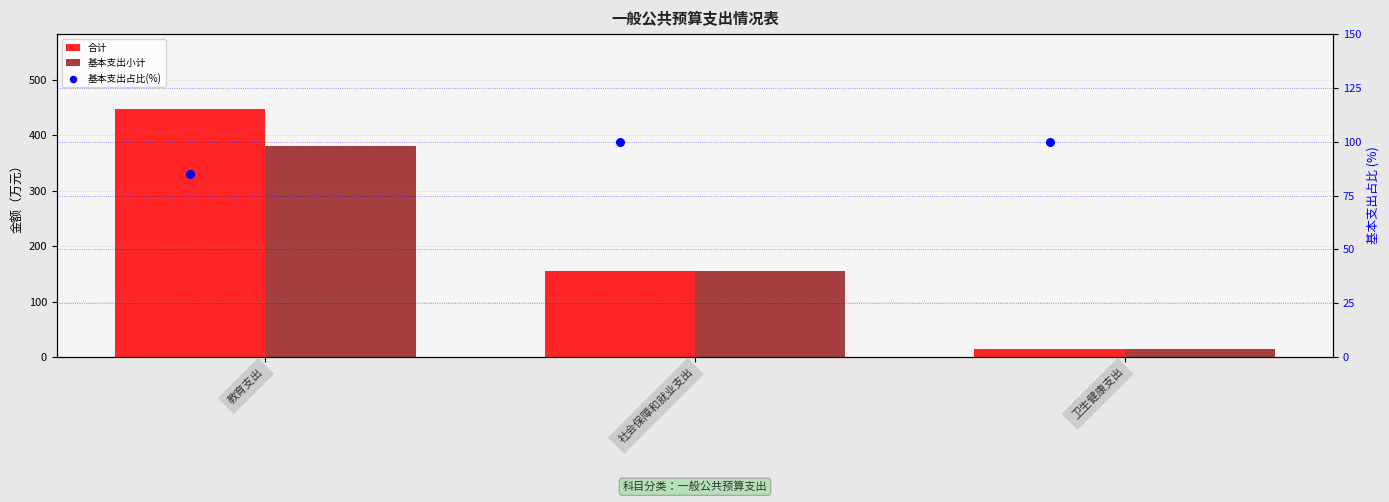

At how many categories does at least one series exceed 375?

1